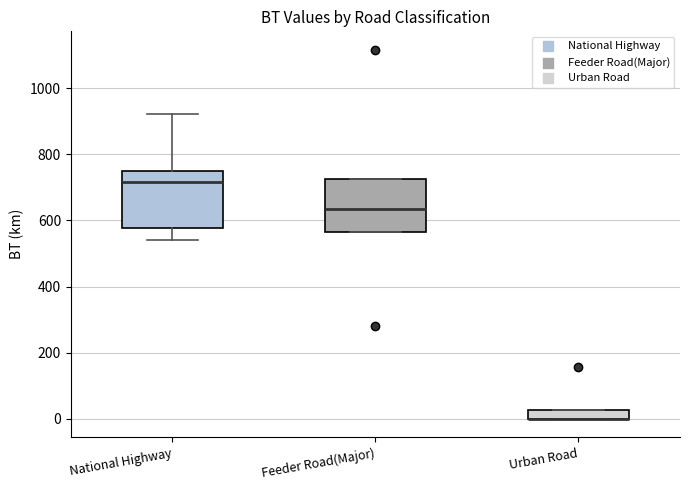

Where does the lower whisker of the box for National Highway end on the y-axis? The values are not printed on the chart, so give them approximately, as read against the axis.

540